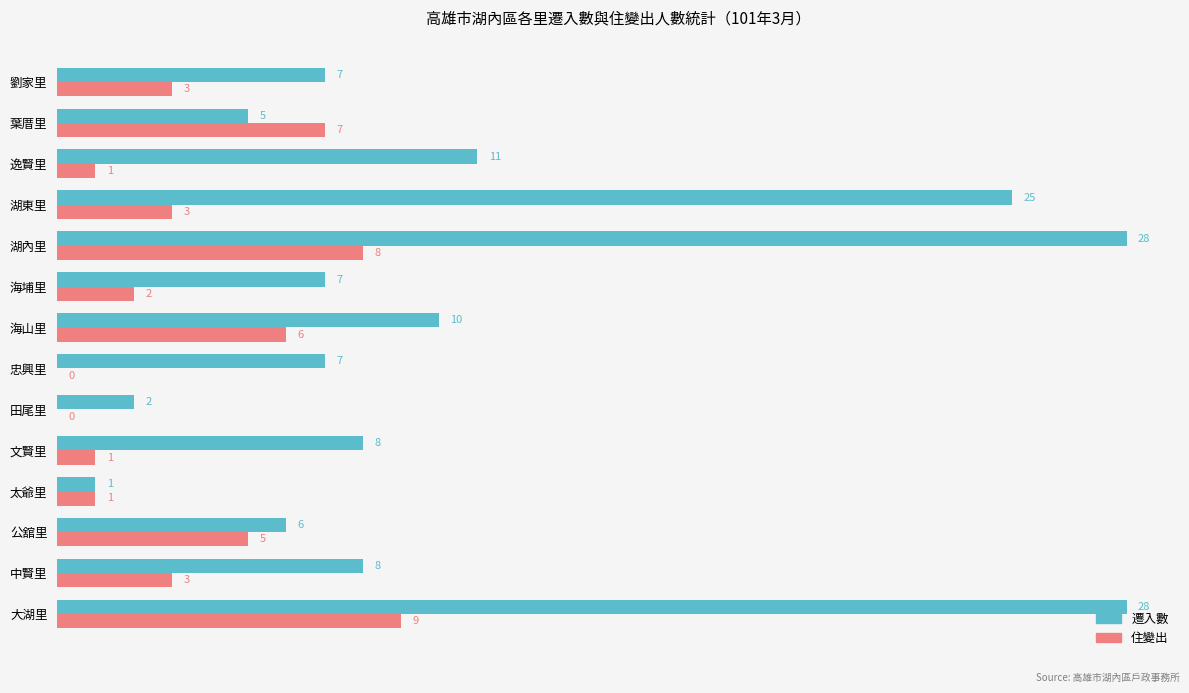

Which series has the largest range (max minus min)?

遷入數